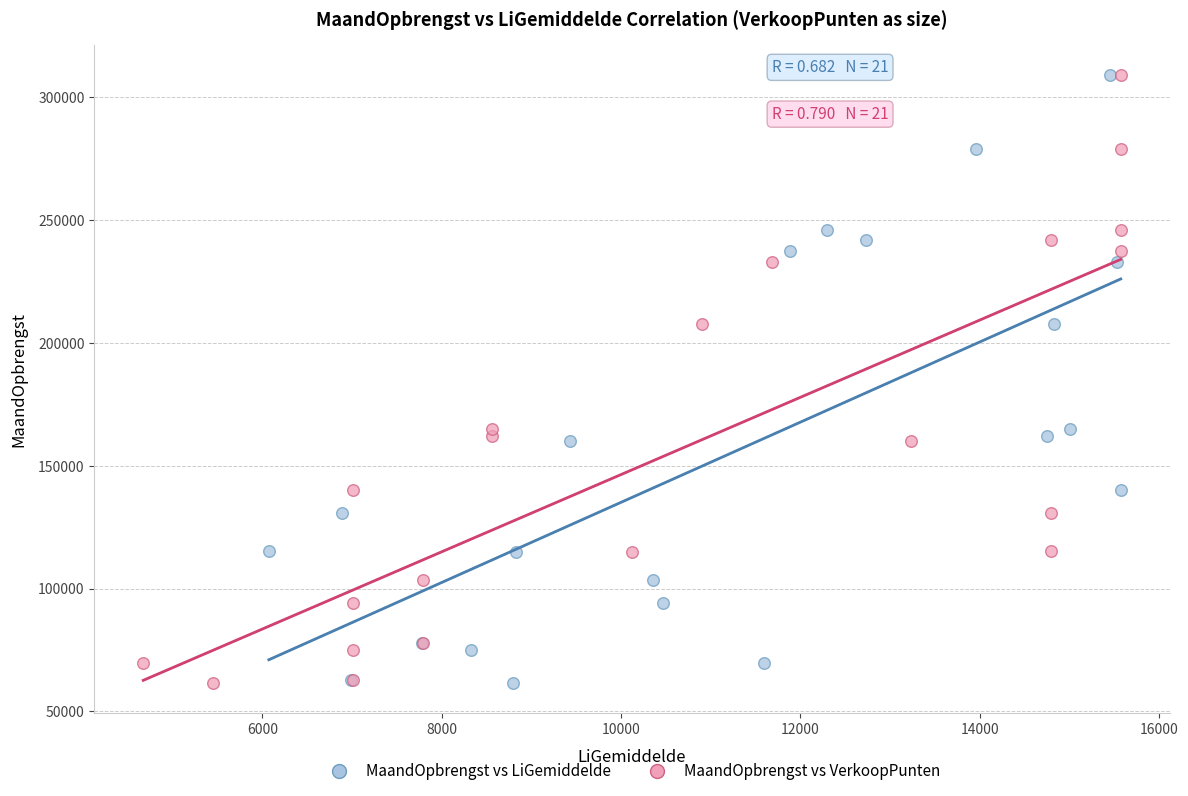

What are all the series names shown in the legend?

MaandOpbrengst vs LiGemiddelde, MaandOpbrengst vs VerkoopPunten